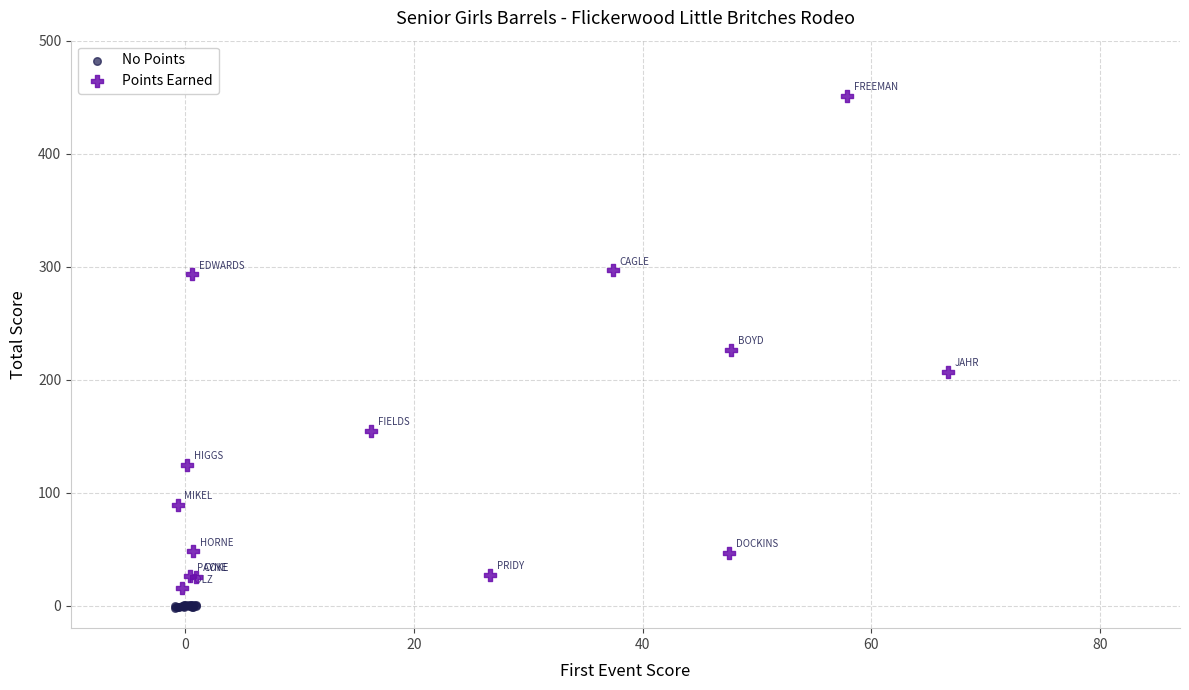

Which series contains the highest Y value?

Points Earned